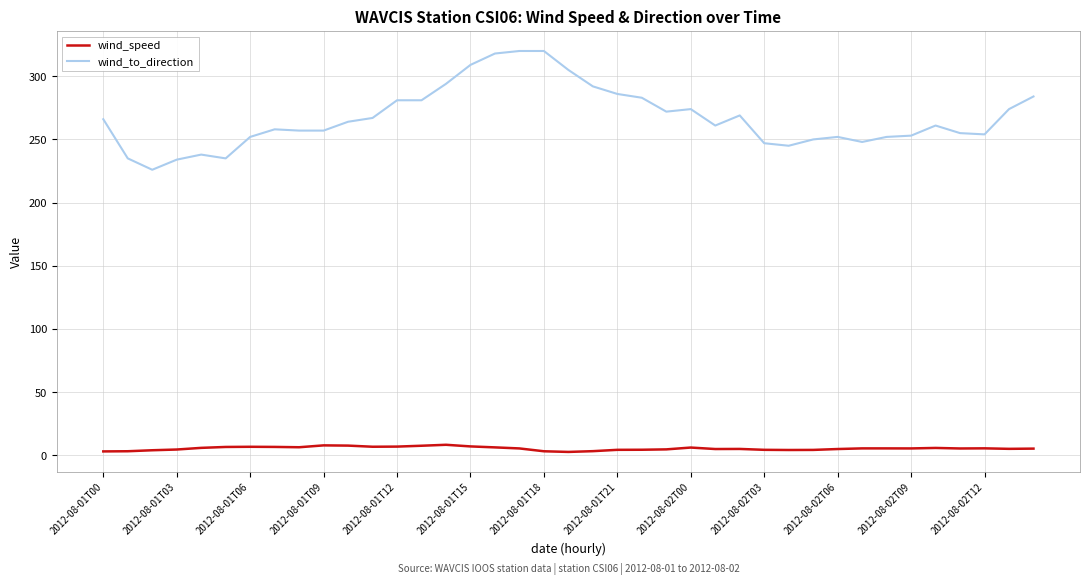

True or false: wind_to_direction and wind_speed cross at least once.

False